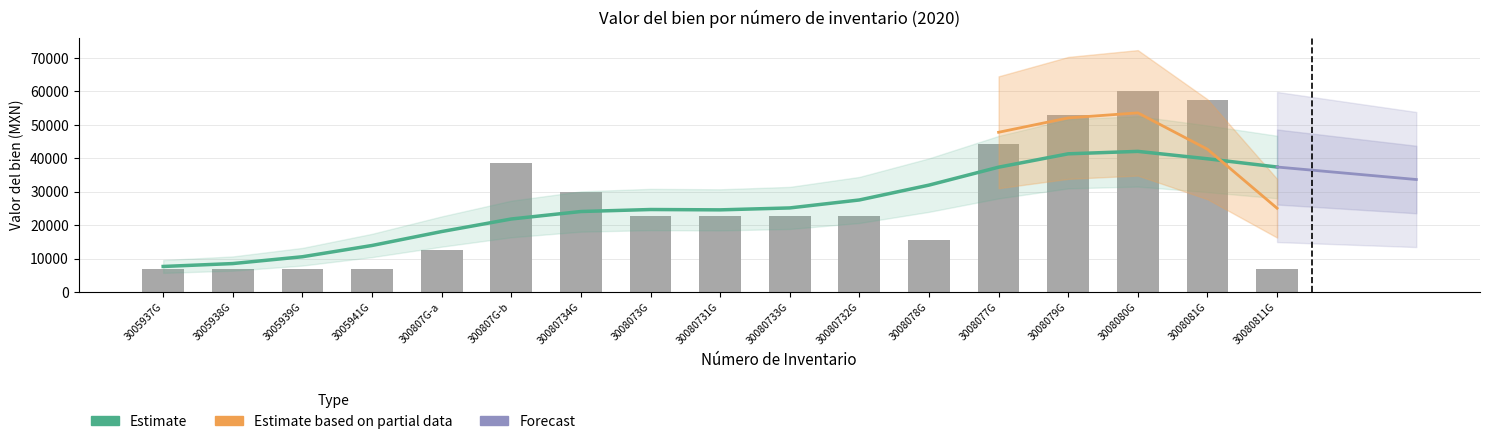

What is the spread (max minus min) of values at 3008073G?

2069.5